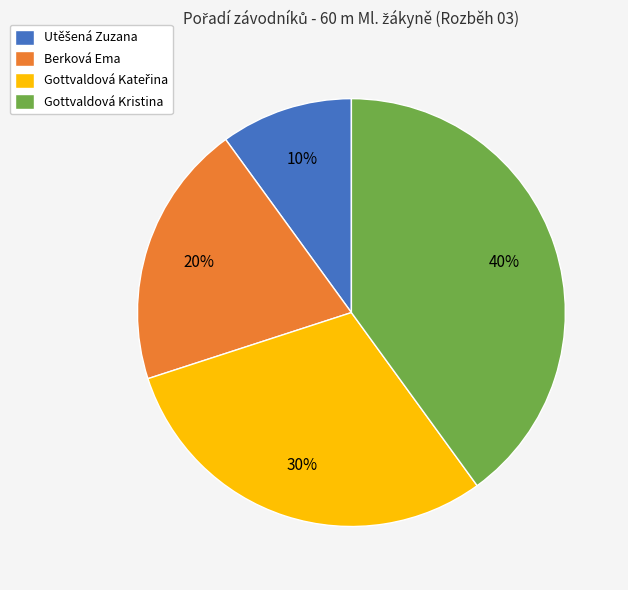

Is Berková Ema the majority of the pie?

No